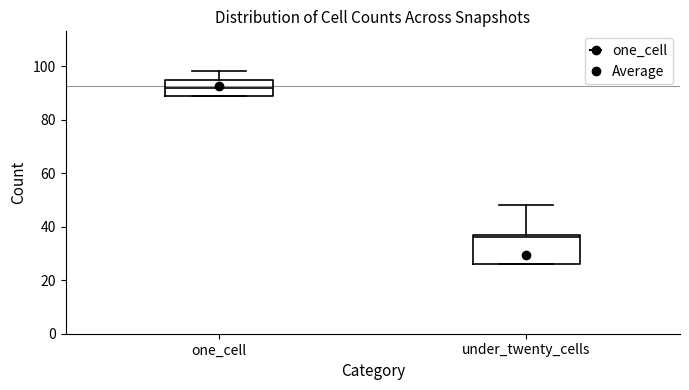

Which box is the tallest, from its lower edge to its upper edge?

under_twenty_cells